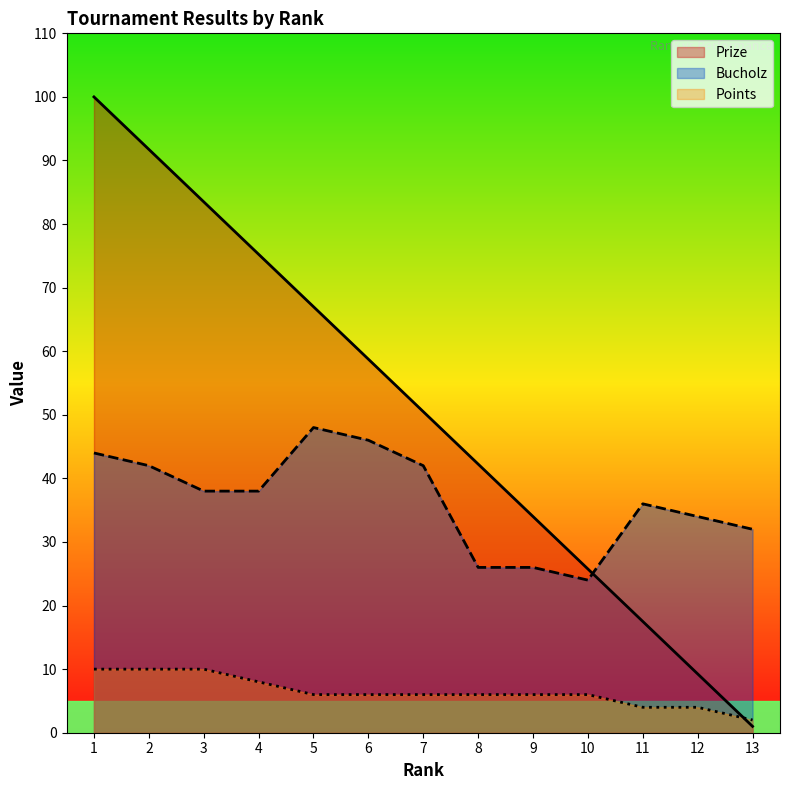

Between 4 and 10, which series saw the biggest shift?

Prize